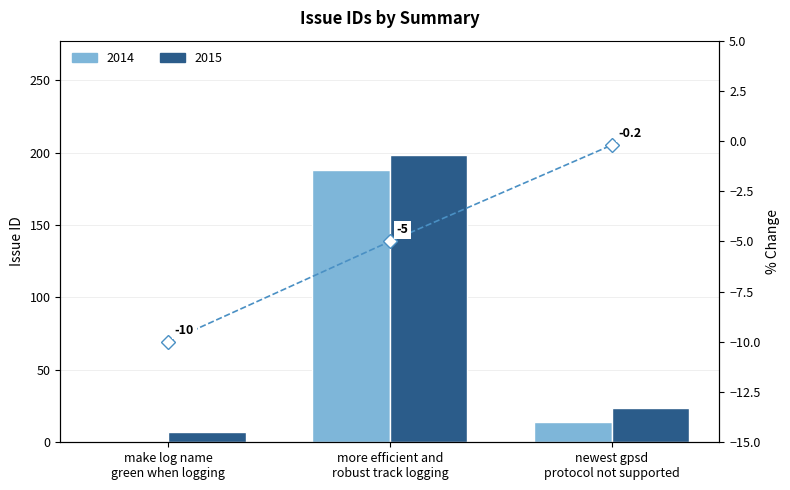

What is the change in value from make log name
green when logging to newest gpsd
protocol not supported?

+9.8